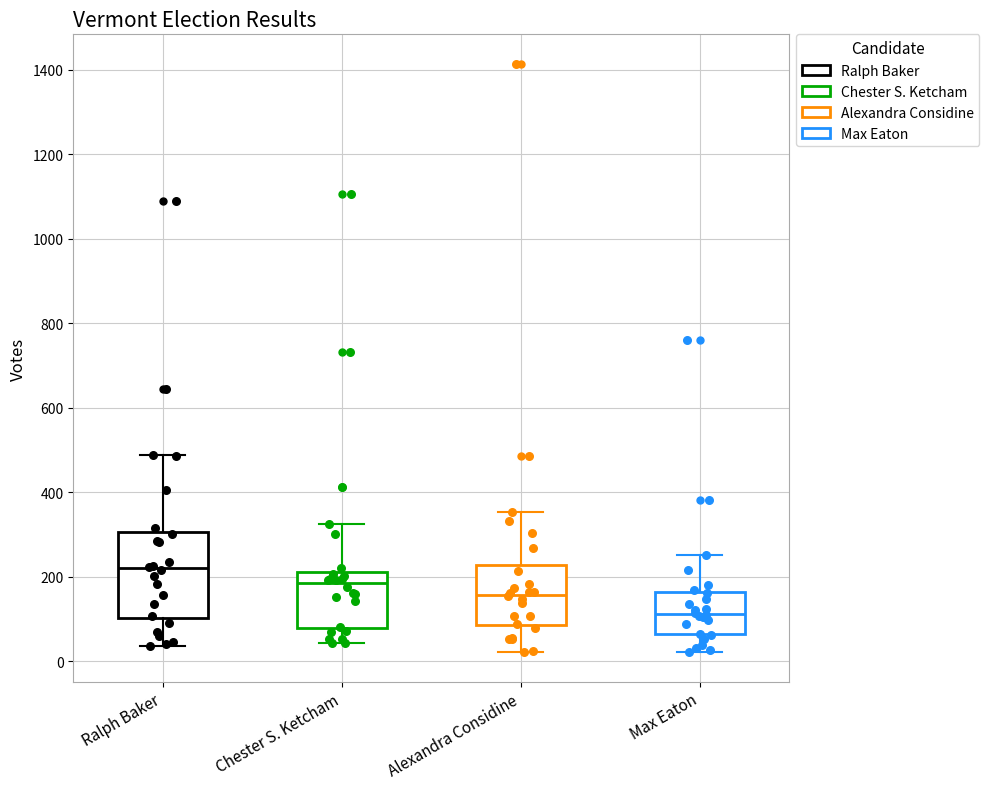

Comparing the boxes themselves (not the whiskers), which one is the tallest?

Ralph Baker